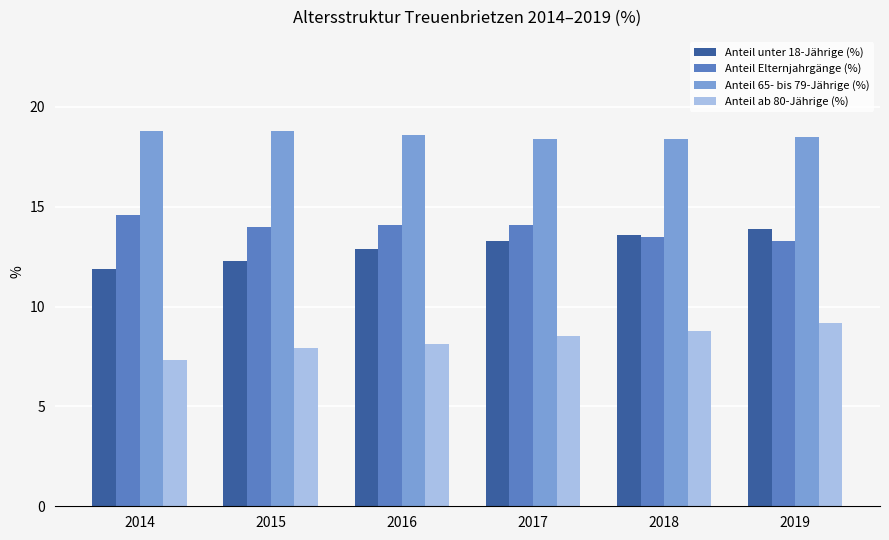

What value does the Anteil ab 80-Jährige (%) series have at 2019?

9.2